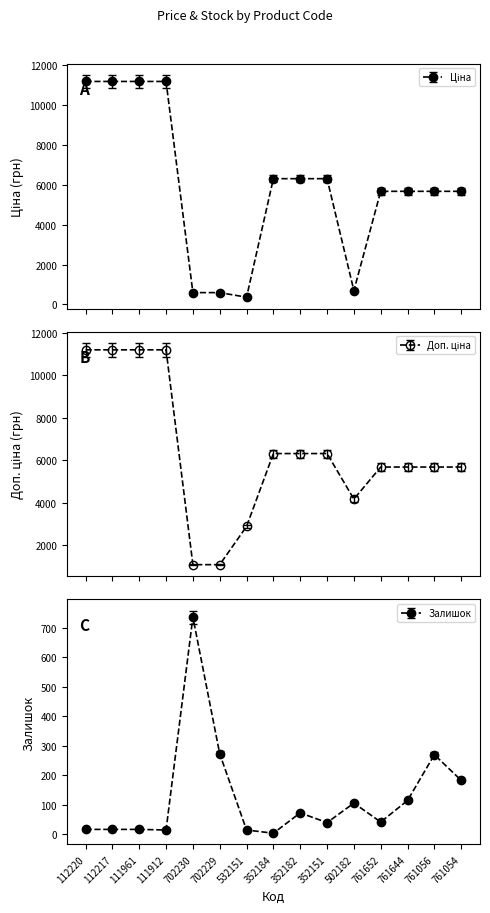

The Доп. ціна series shows 9457.1 at 352184. True or false?

False